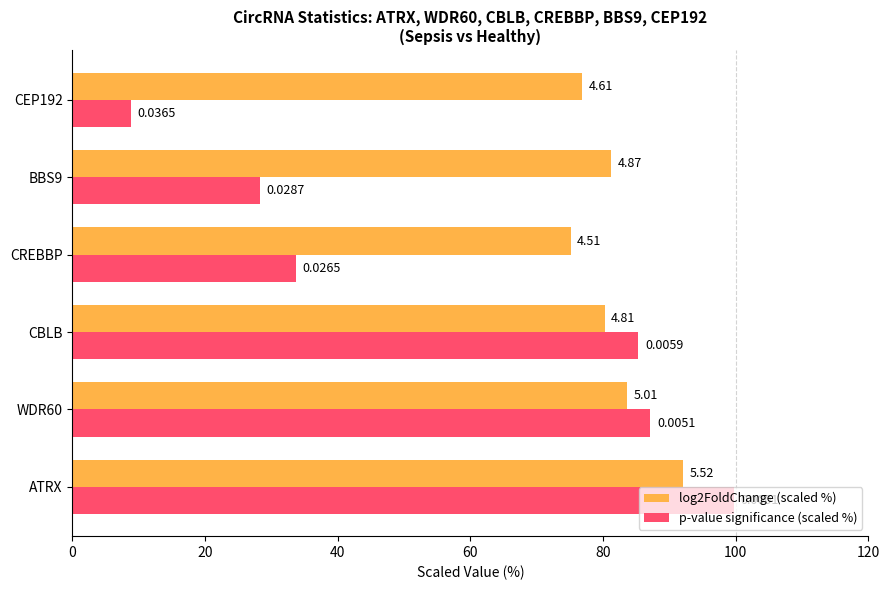

What is the difference between the maximum and second lowest values in the p-value significance (scaled %) series?

71.5